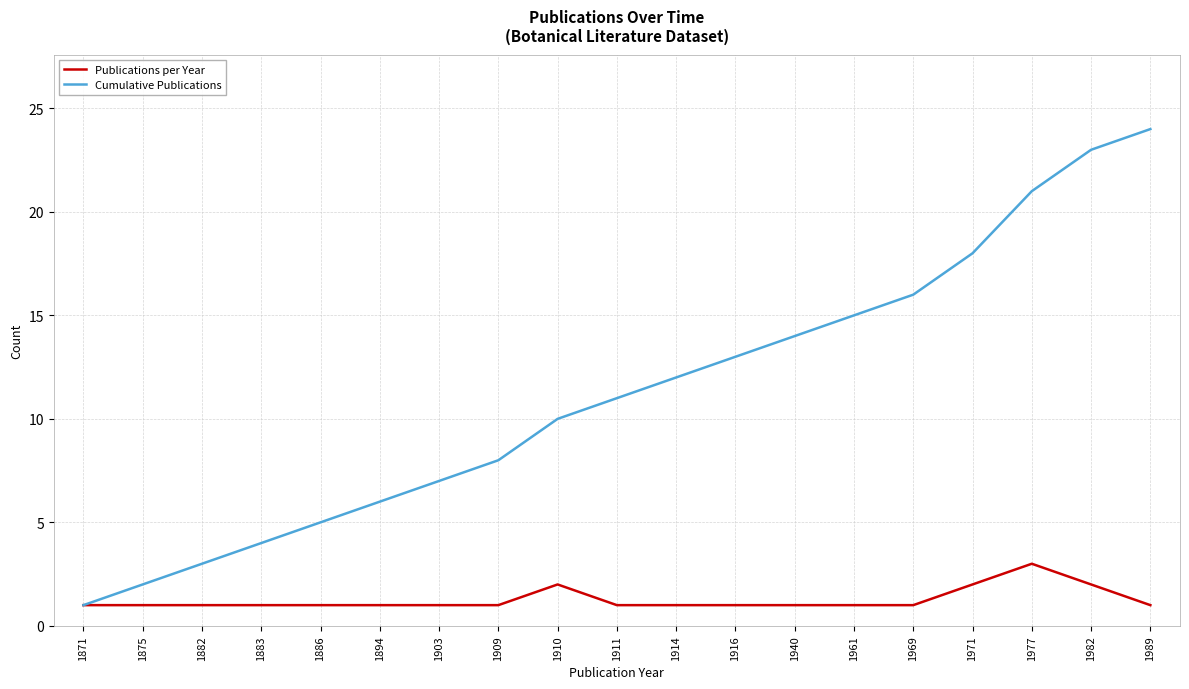

List the series in order of their peak value, highest first.

Cumulative Publications, Publications per Year